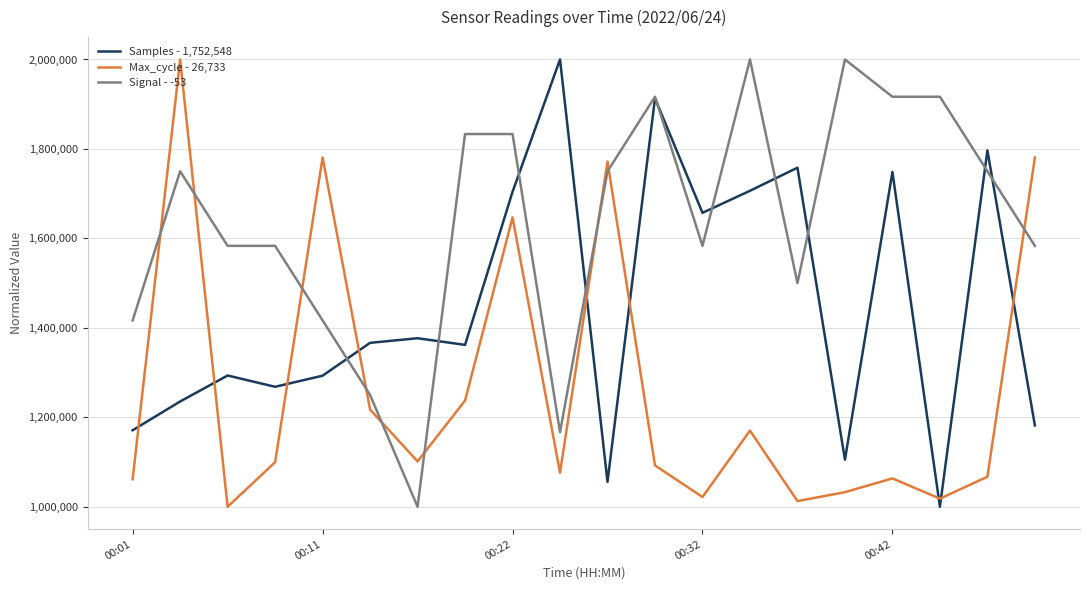

What is the lowest value of the Samples - 1,752,548 series?

1000000.0